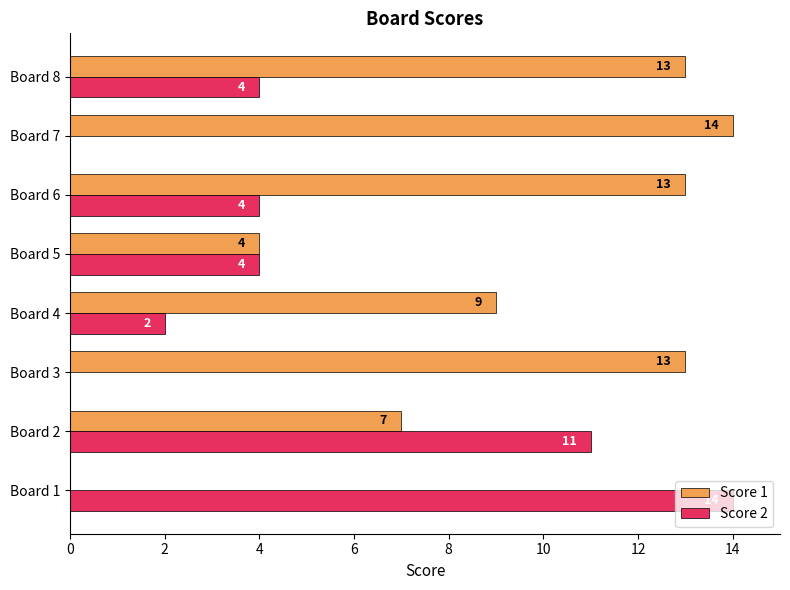

The Score 1 series shows 18 at Board 6. True or false?

False